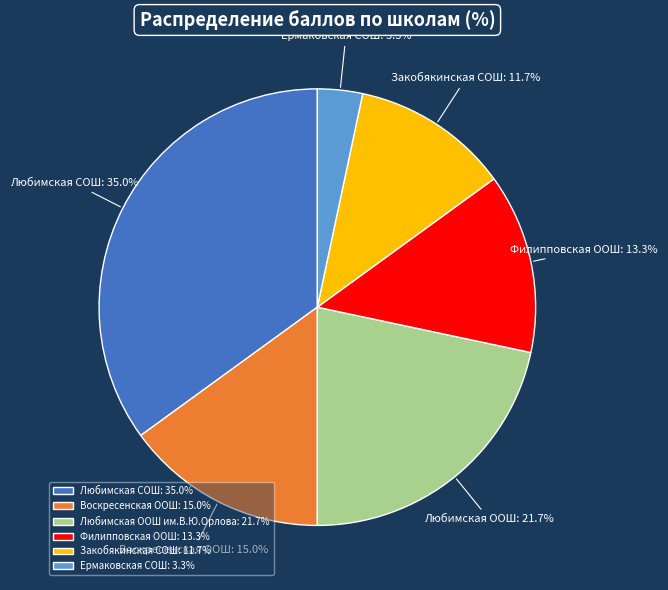

Approximately how many times larger is the value at Любимская СОШ: 35.0% compared to Воскресенская ООШ: 15.0%?

2.3